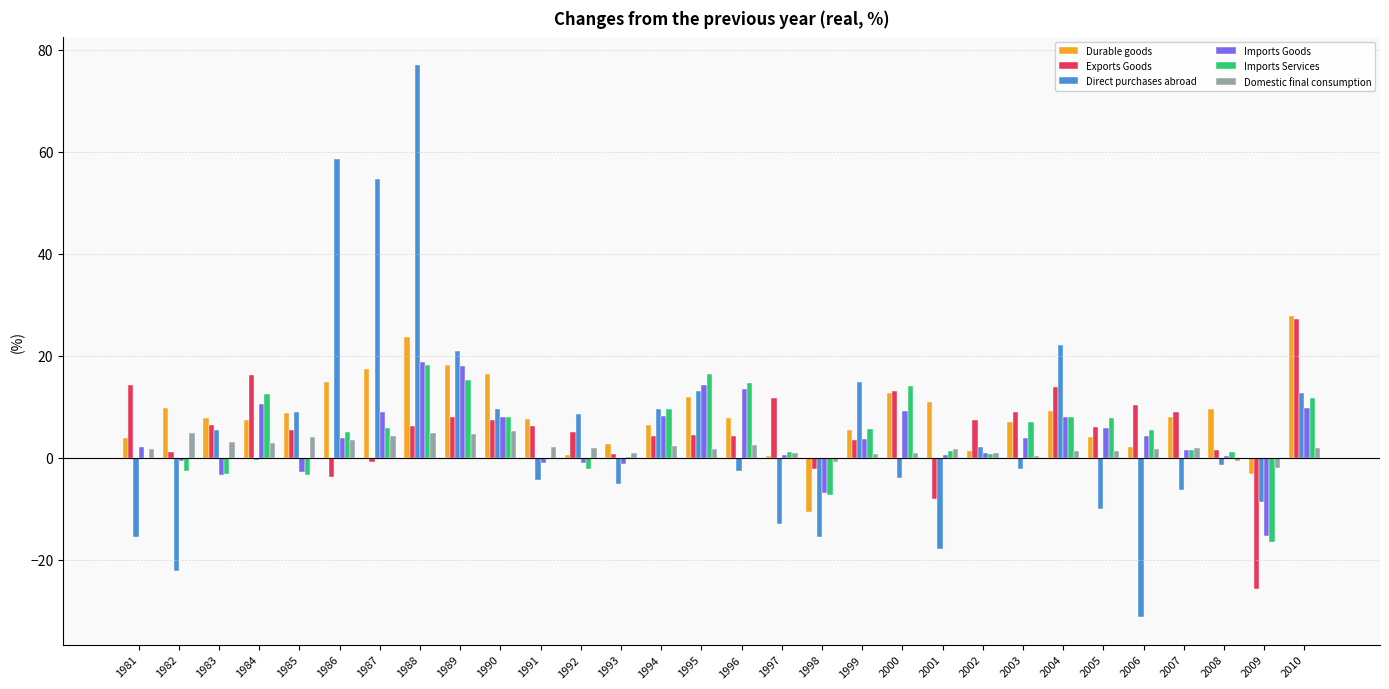

How many values in the Imports Goods series exceed 3?

16